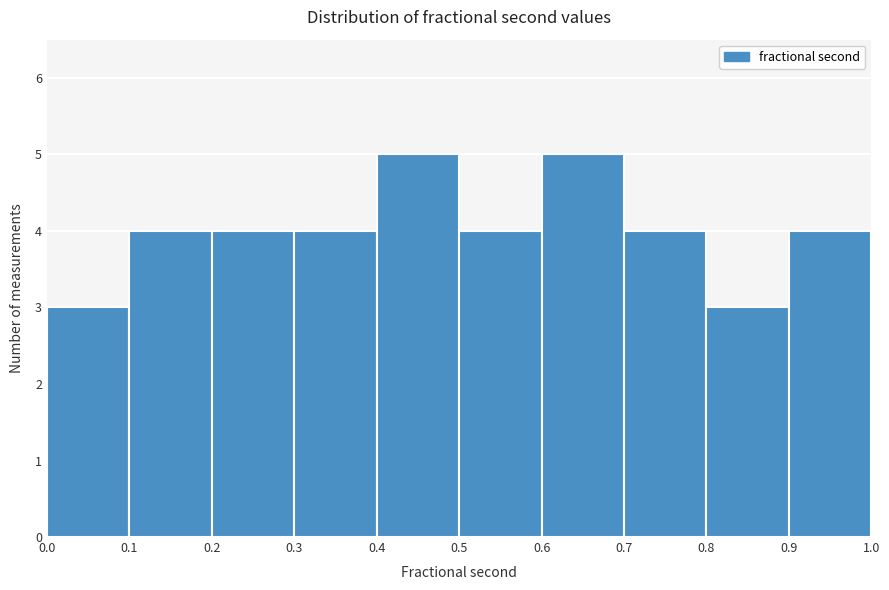

Reading left to right, list every bar in this chart as the range it spans on the x-axis followed by its height. The values are not printed on the chart, so give them approximately, as read against the axis.

0.0 to 0.1: 3
0.1 to 0.2: 4
0.2 to 0.3: 4
0.3 to 0.4: 4
0.4 to 0.5: 5
0.5 to 0.6: 4
0.6 to 0.7: 5
0.7 to 0.8: 4
0.8 to 0.9: 3
0.9 to 1.0: 4